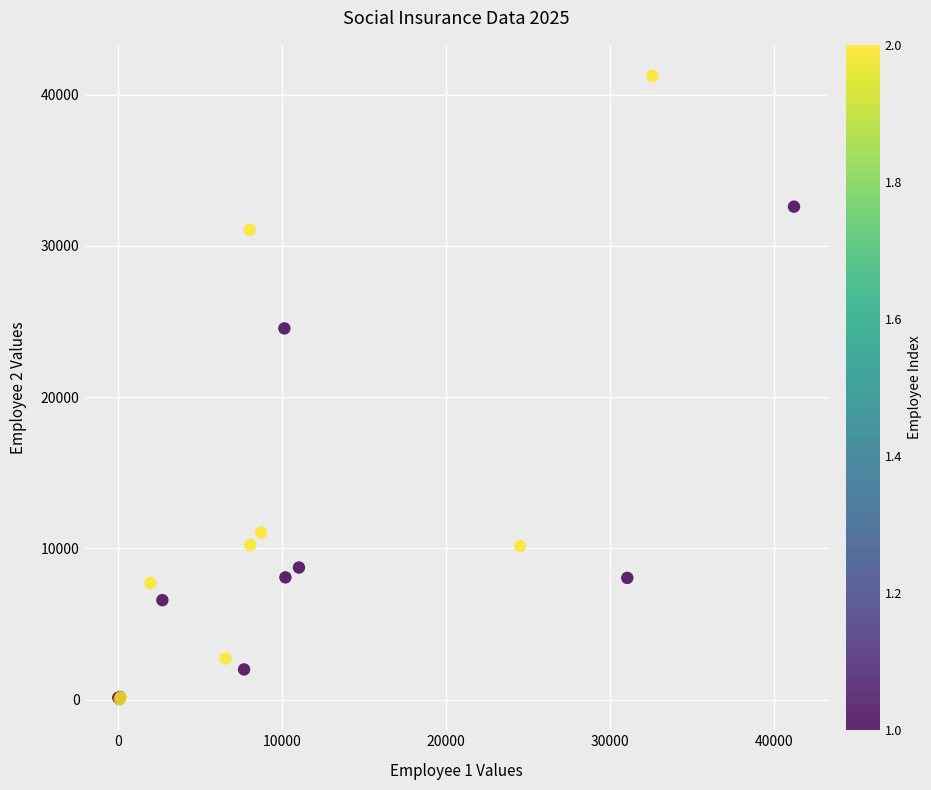

What Y value in the scatter plot is closest to 20636?

24549.1